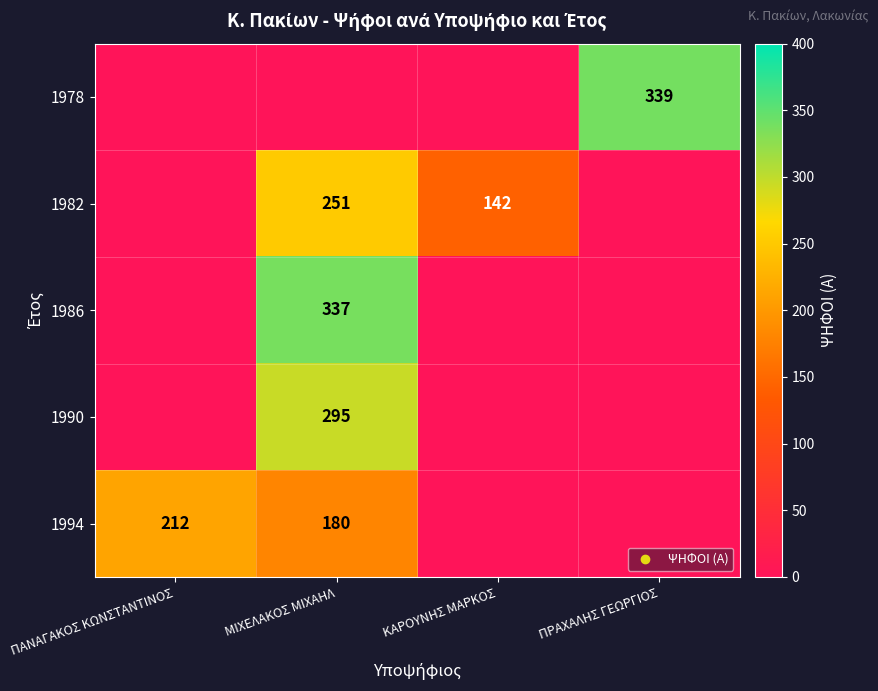

The 1978 series shows 483 at ΠΡΑΧΑΛΗΣ ΓΕΩΡΓΙΟΣ. True or false?

False